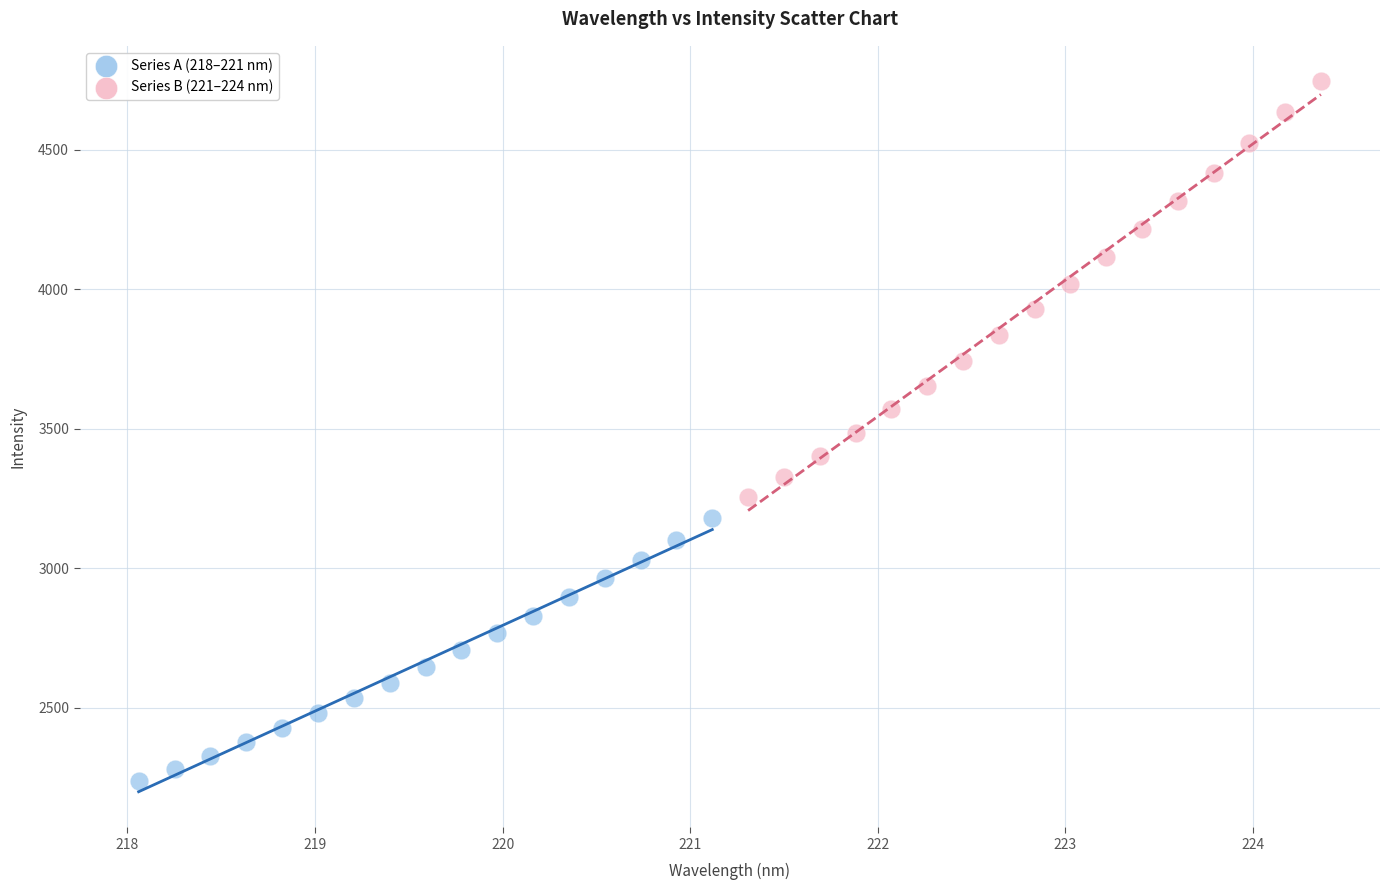

Which series contains the highest Y value?

Series B (221–224 nm)